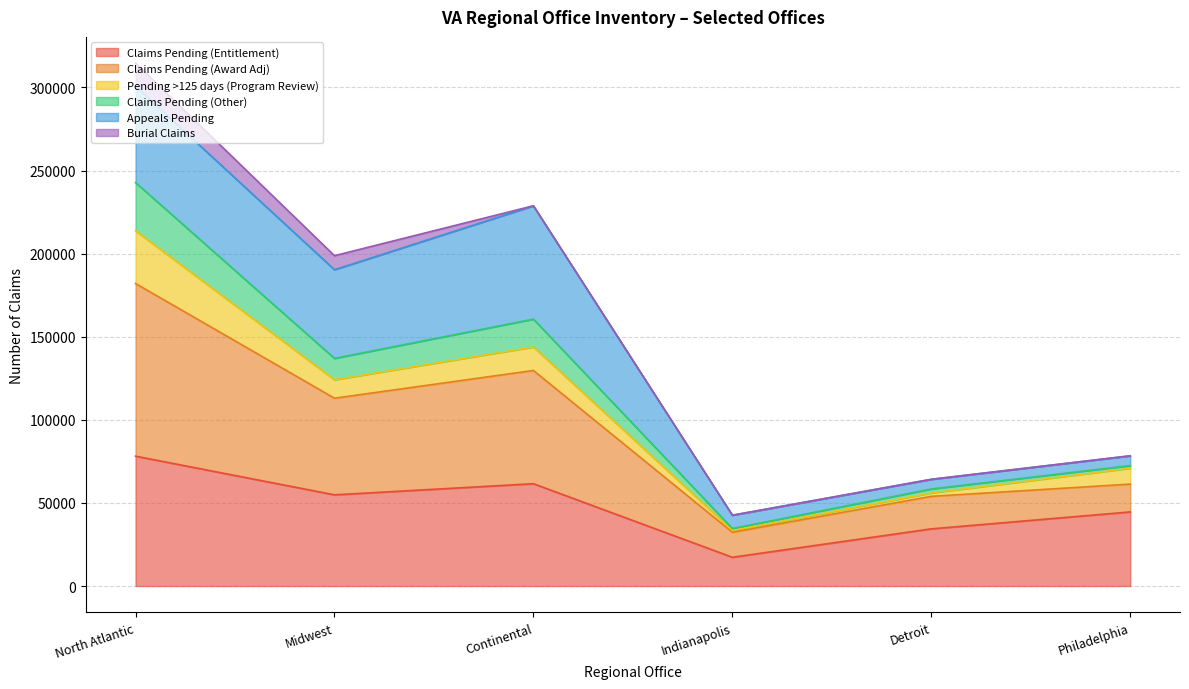

At which category does Claims Pending (Other) reach its first local valley?

Midwest